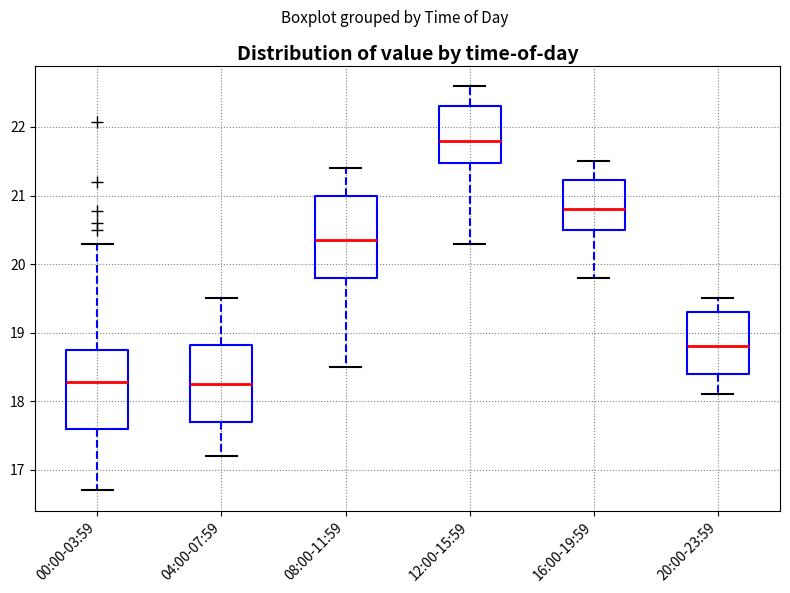

Reading left to right, transcribe this box plot: for each box, give where its median line is, the range the box spans, and where its two whiskers end, as read against the y-axis. The values are not printed on the chart, so give them approximately, as read against the axis.

00:00-03:59: median 18.3, box 17.6 to 18.8, whiskers 16.7 to 20.3
04:00-07:59: median 18.3, box 17.7 to 18.8, whiskers 17.2 to 19.5
08:00-11:59: median 20.4, box 19.8 to 21.0, whiskers 18.5 to 21.4
12:00-15:59: median 21.8, box 21.5 to 22.3, whiskers 20.3 to 22.6
16:00-19:59: median 20.8, box 20.5 to 21.2, whiskers 19.8 to 21.5
20:00-23:59: median 18.8, box 18.4 to 19.3, whiskers 18.1 to 19.5